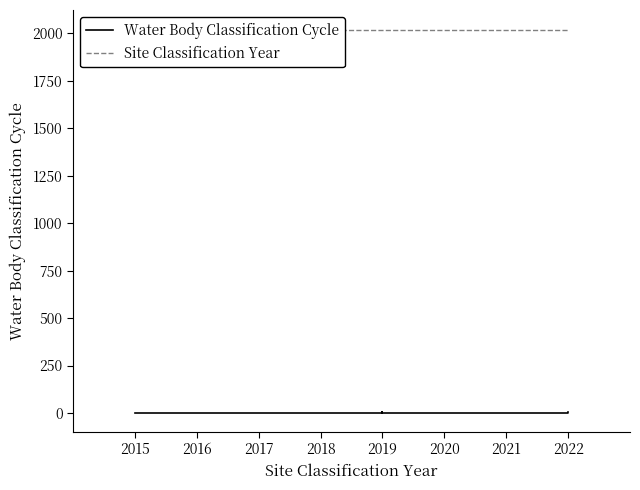

Which series has the widest spread of values?

Site Classification Year